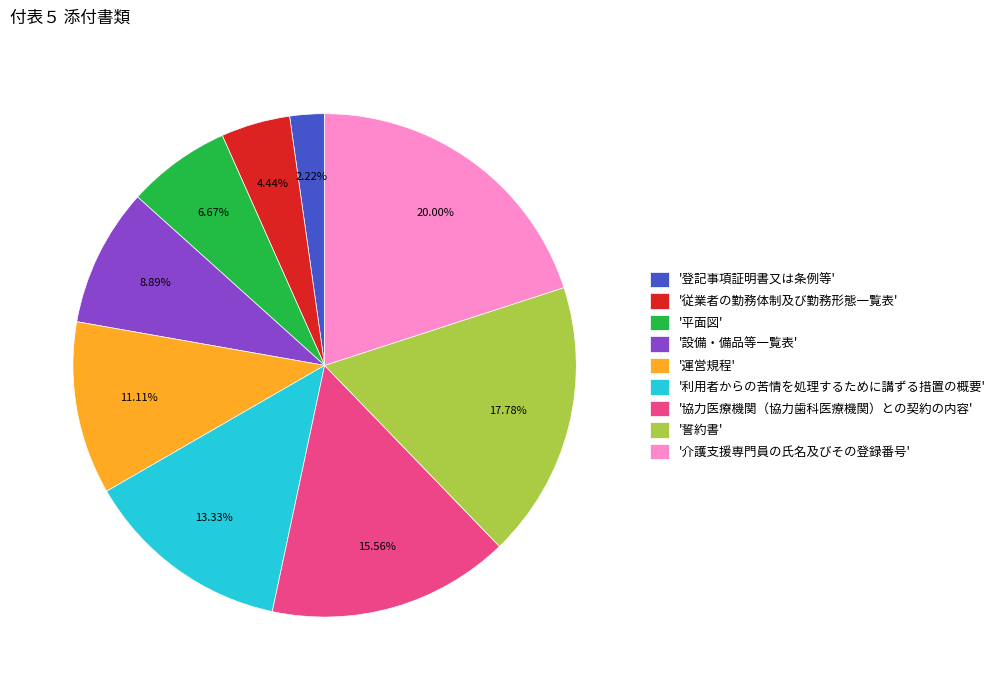

Which category has the biggest portion of the pie?

'介護支援専門員の氏名及びその登録番号'